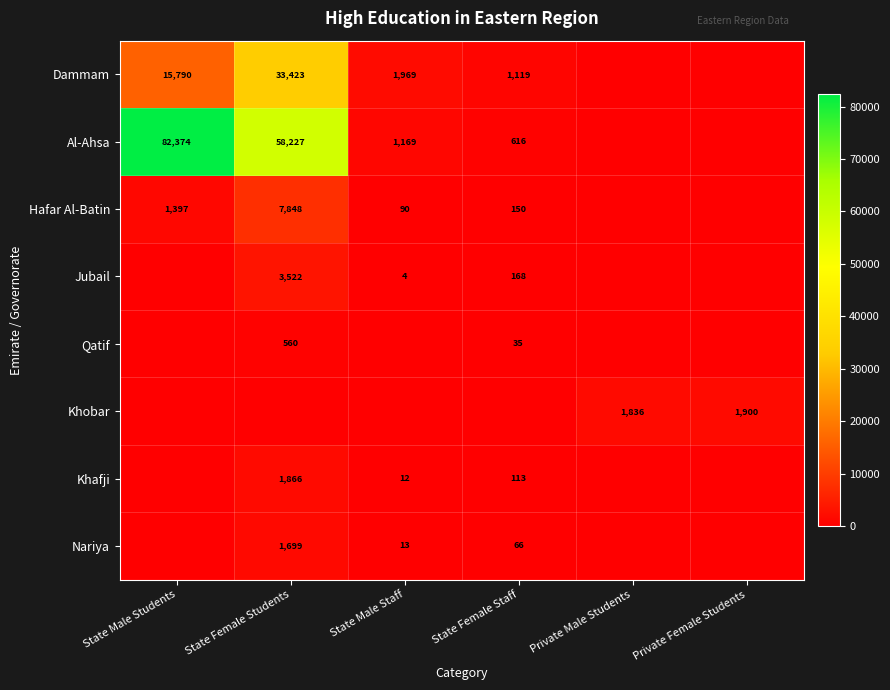

Is it true that Nariya equals 66 at State Female Staff?

True